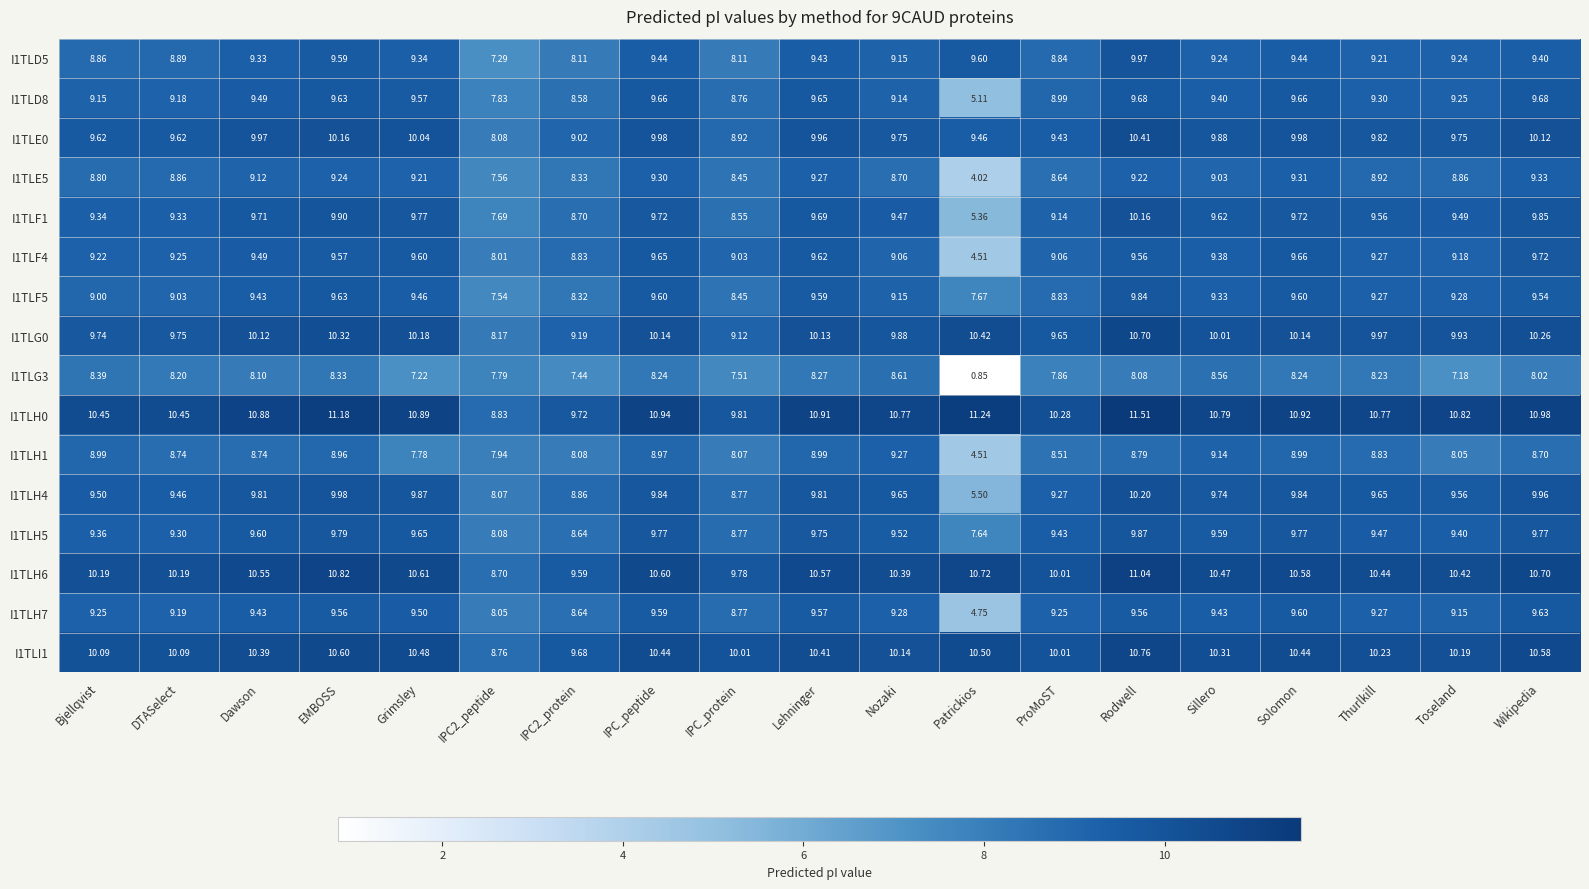

At which label is I1TLH0 closest to 10?

IPC_protein